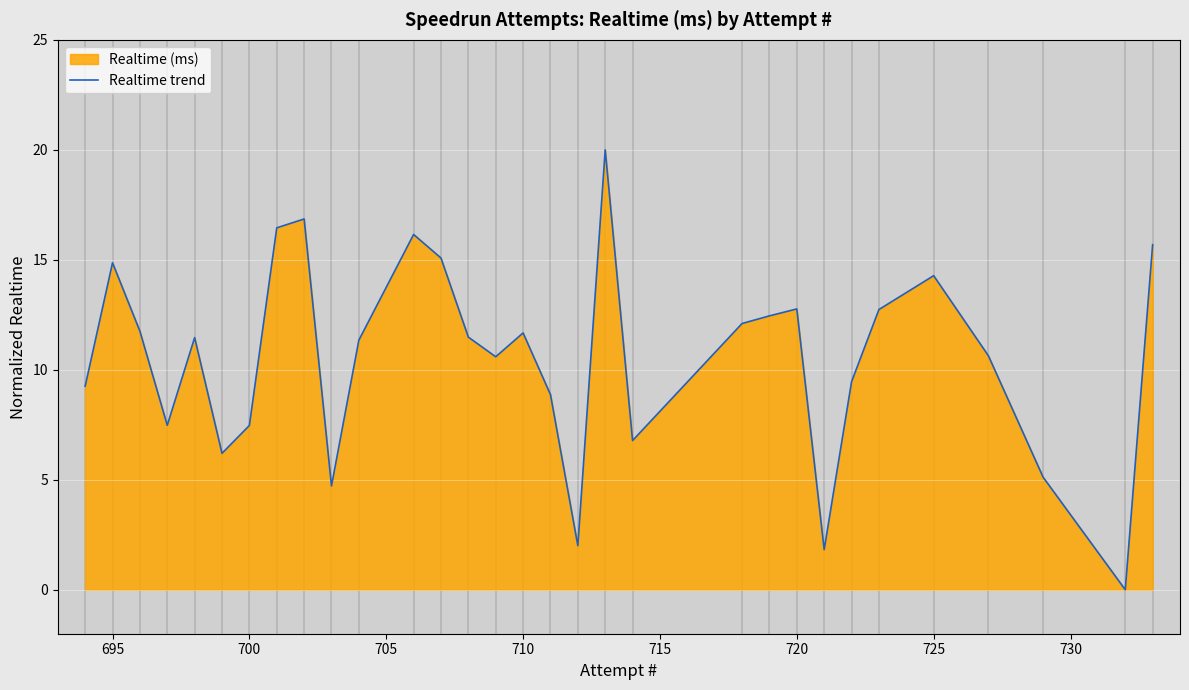

Where does the data first go above 11?

695